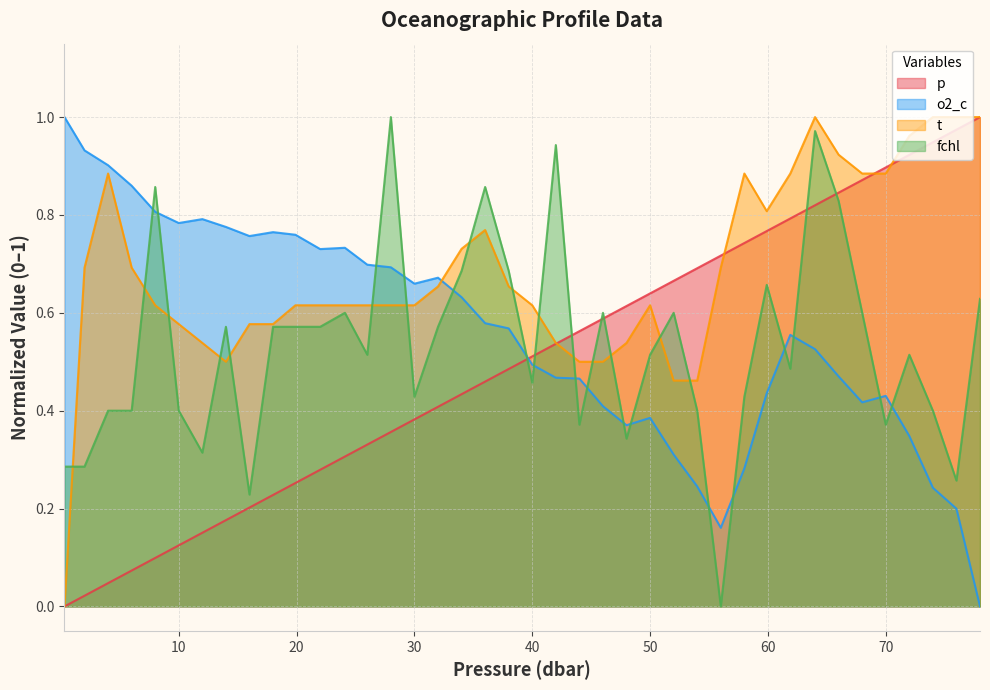

At how many categories does at least one series exceed 0?

40